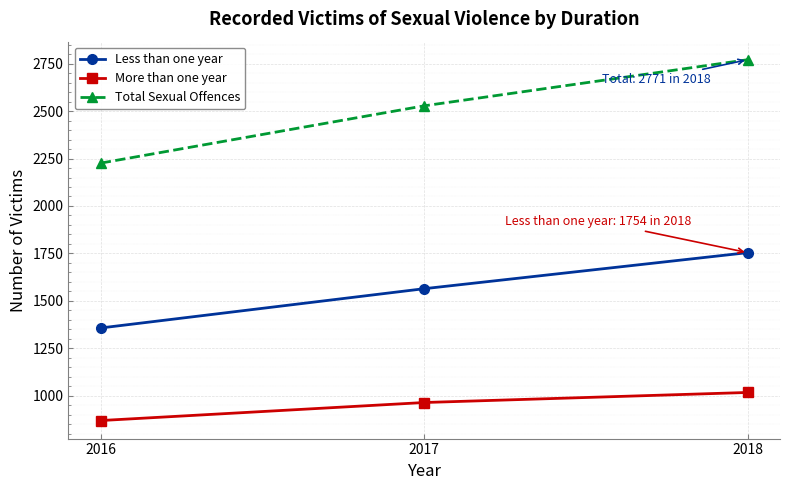

Reading left to right, extract all data points from this chart.

Less than one year: 1357	1564	1754
More than one year: 869	964	1017
Total Sexual Offences: 2226	2528	2771